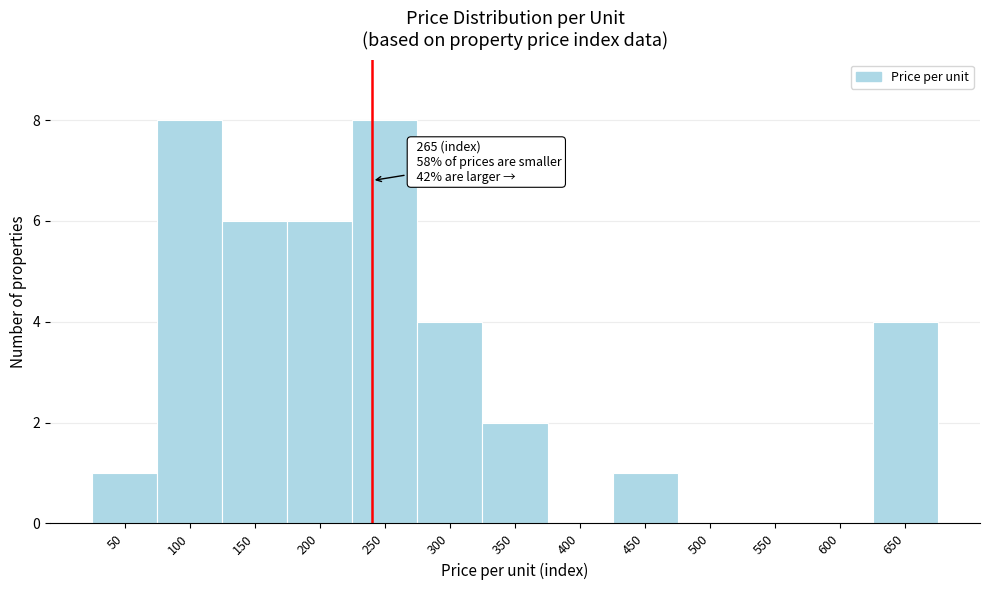

Reading left to right, extract all data points from this chart.

50=1	100=8	150=6	200=6	250=8	300=4	350=2	400=0	450=1	500=0	550=0	600=0	650=4